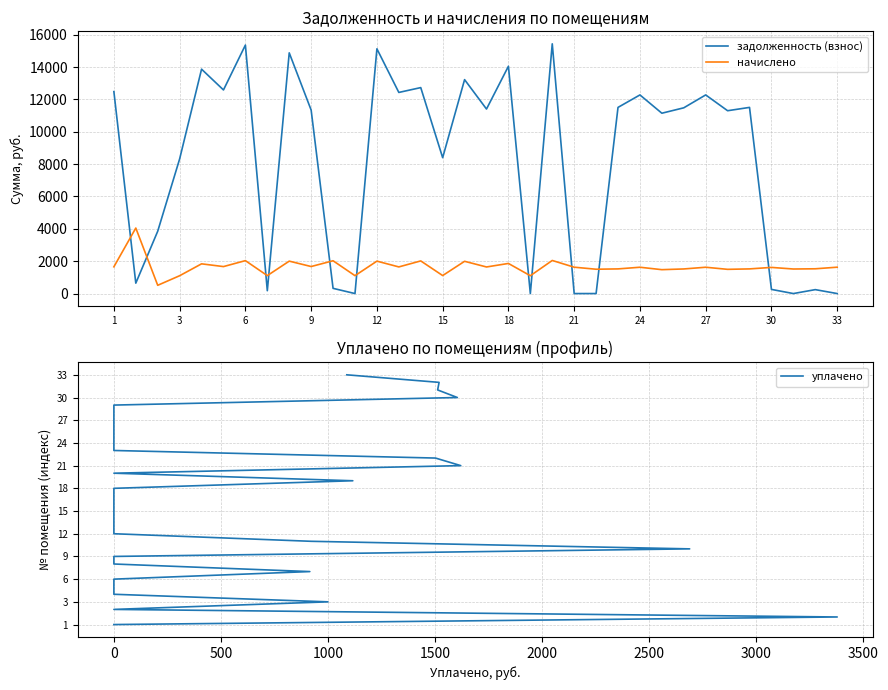

In задолженность (взнос), how many points are lower than both neighbors (excluding endpoints)?

12